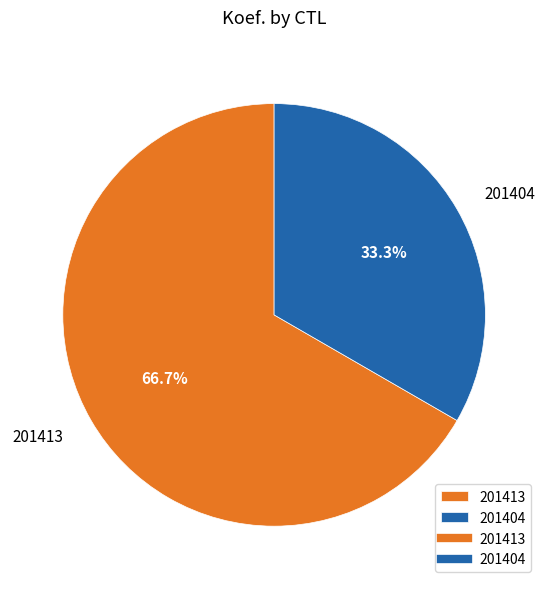

Rank the categories by value from lowest to highest.

201404, 201413